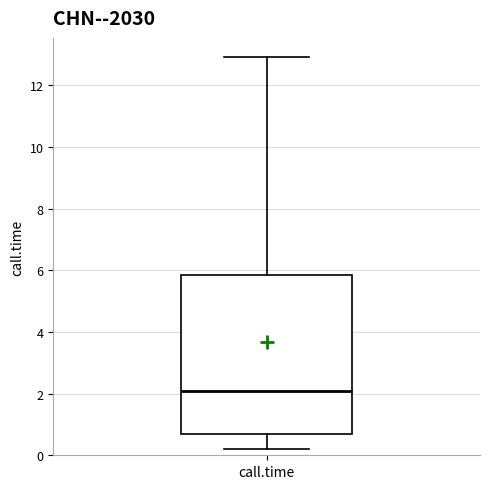

Where is the lower edge of the box for call.time on the y-axis? The values are not printed on the chart, so give them approximately, as read against the axis.

0.8